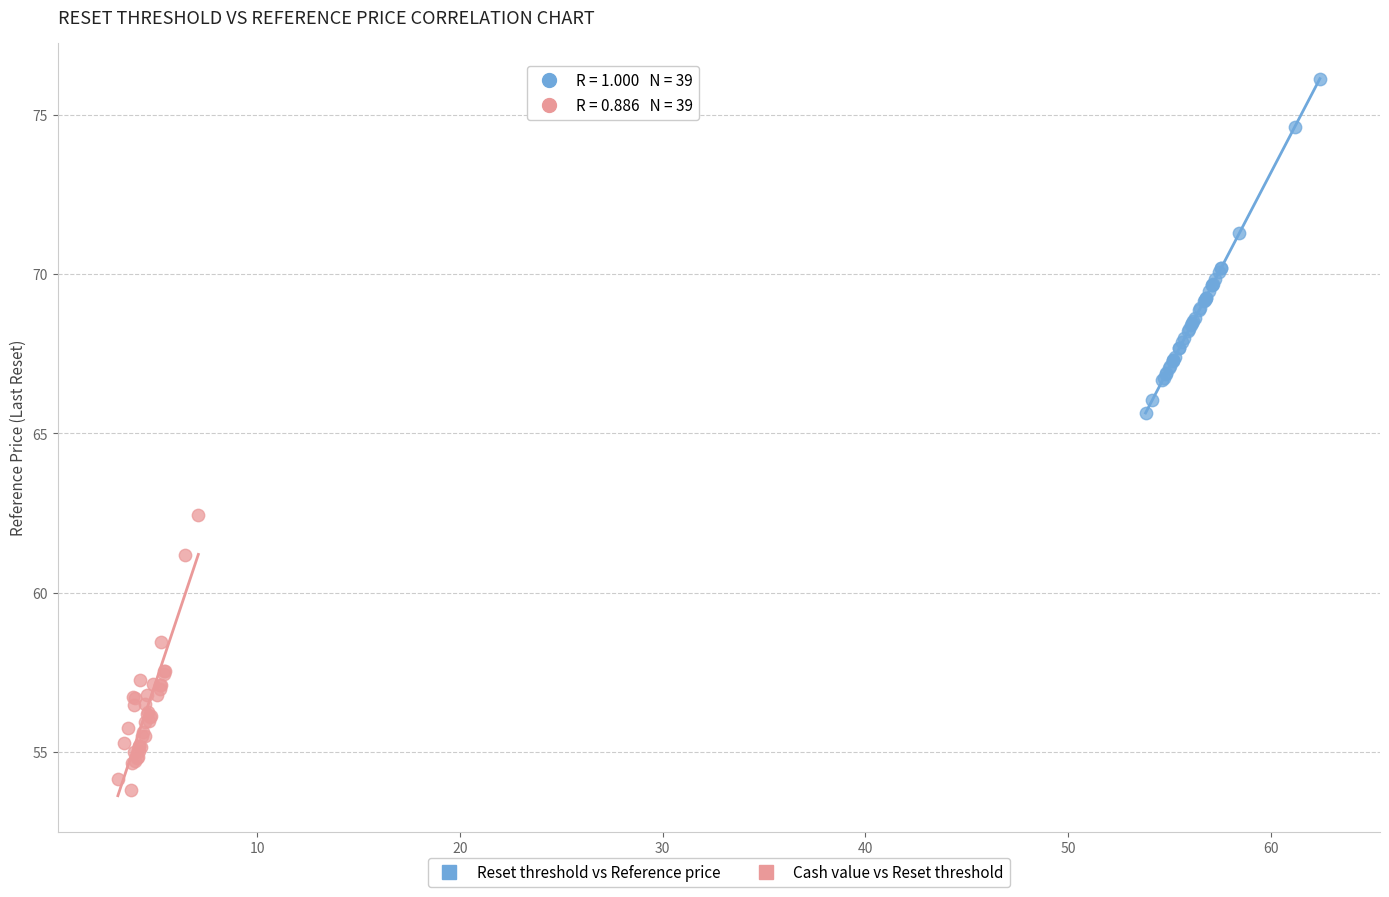

Which series reaches the maximum Y coordinate?

Reset threshold vs Reference price